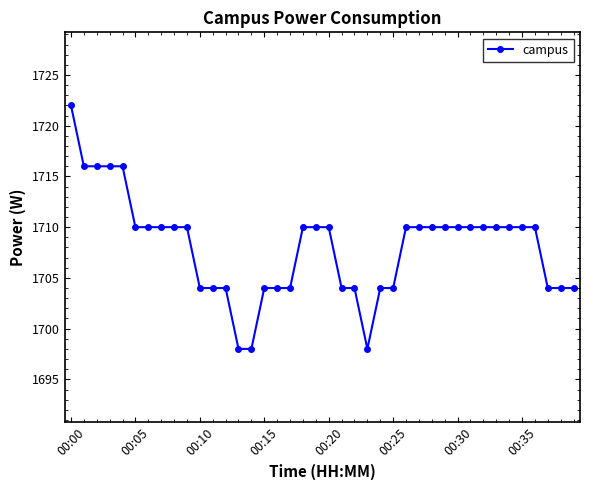

What is the greatest value displayed?

1722